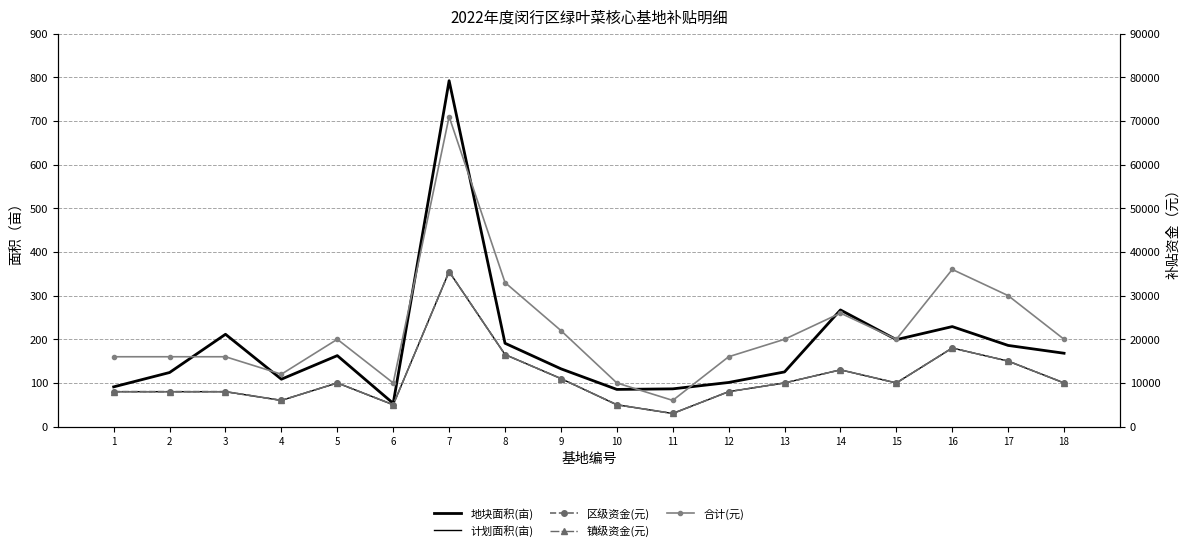

Which series has the largest total across all categories?

合计(元)